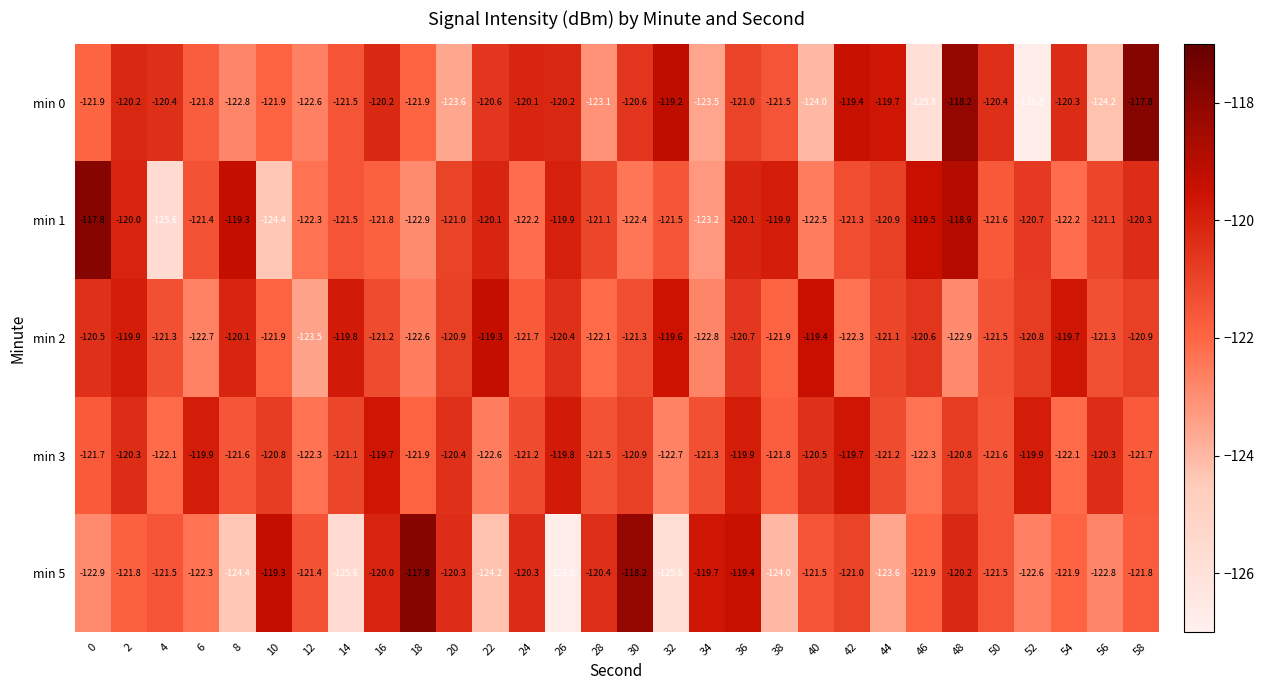

At 38, list the series in order from smallest to largest.

min 5, min 2, min 3, min 0, min 1